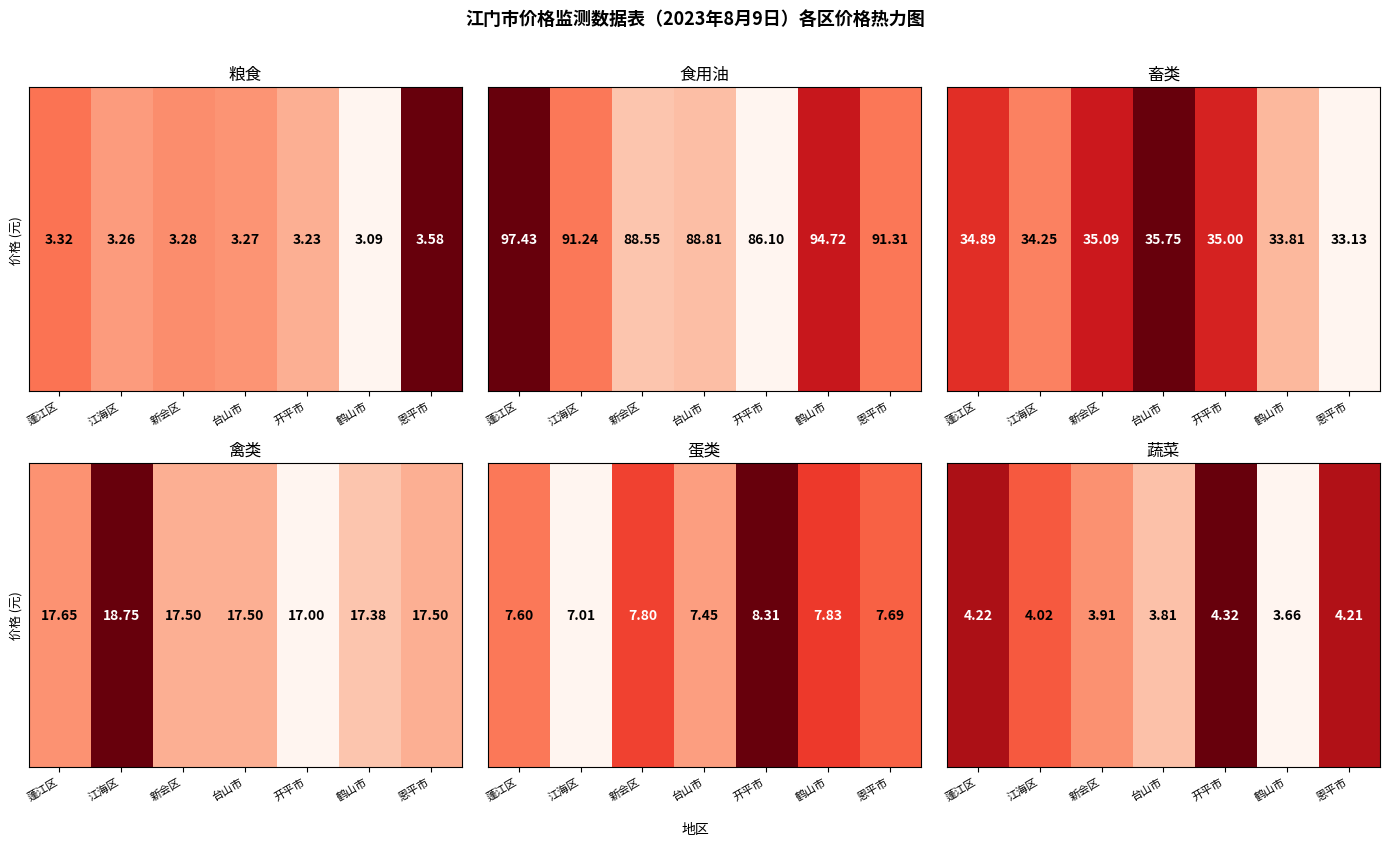

Is it true that the value at 江海区 is 0.2?

False